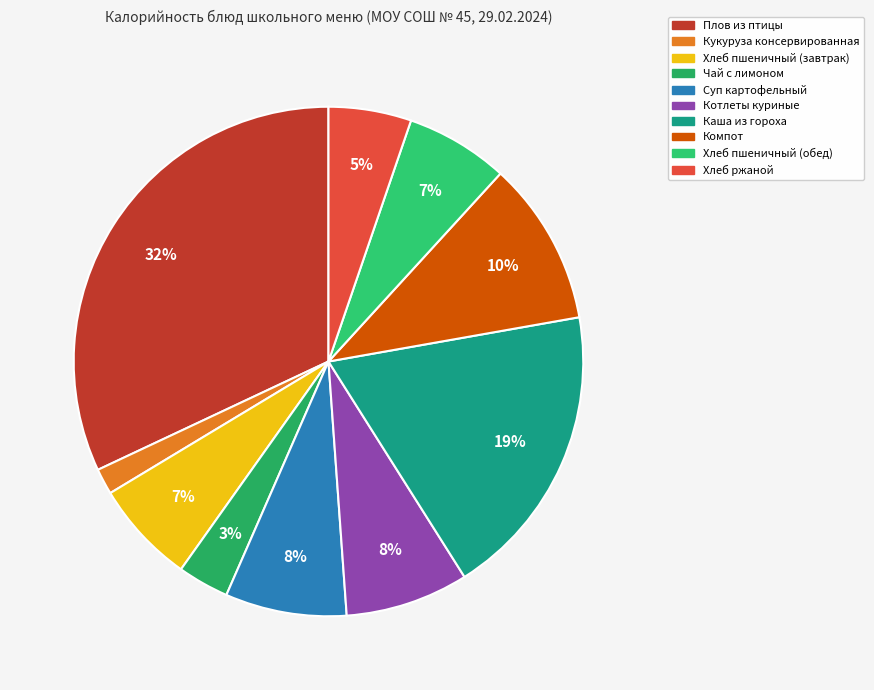

What is the ratio of the value at Каша из гороха to the value at Суп картофельный?

2.4